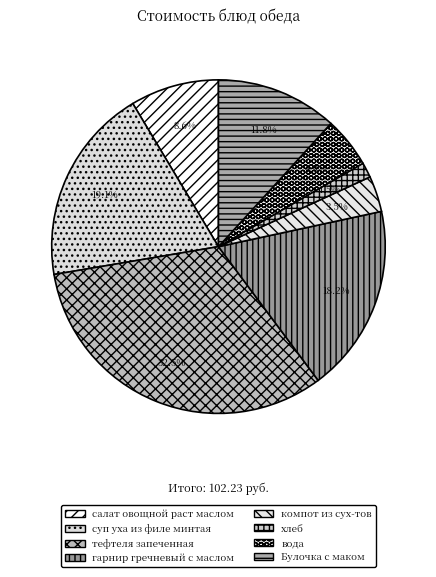

Count the number of slices in the pie.

8